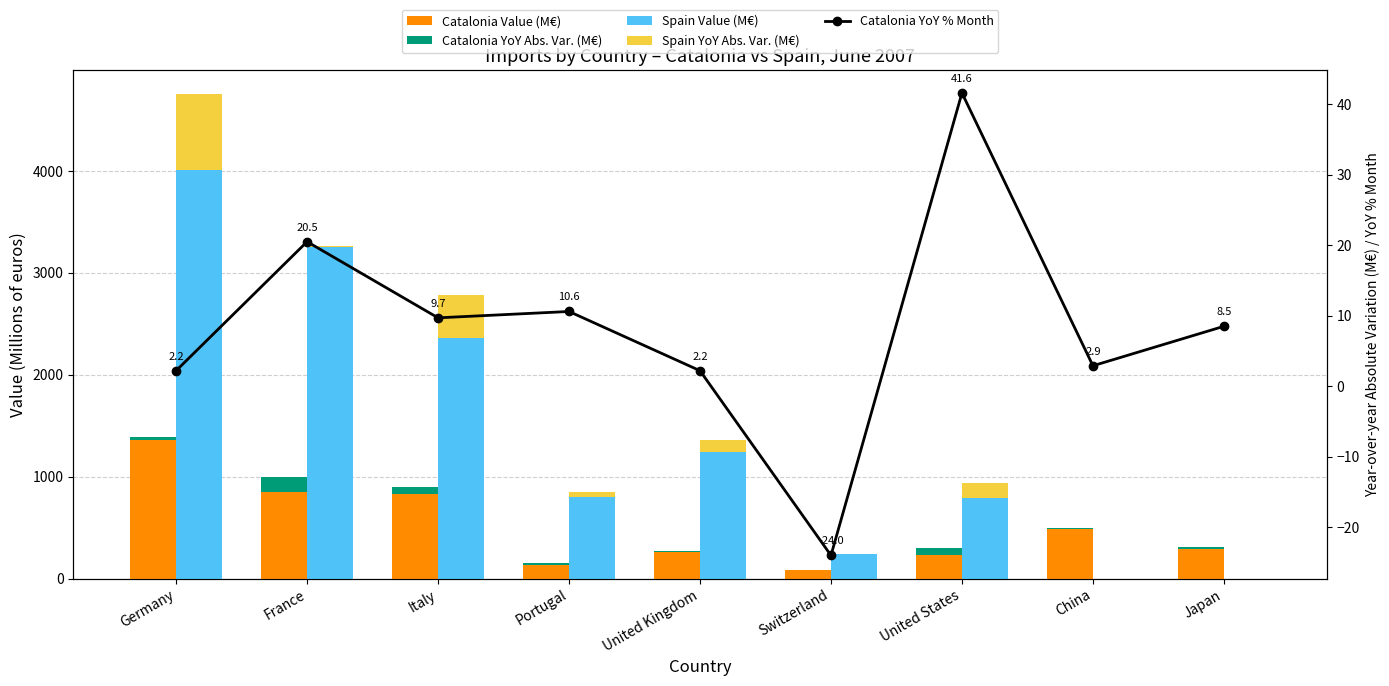

Reading left to right, what are all the values shown in this chart?

Catalonia Value (M€): Germany=1361.4	France=851.3	Italy=828.1	Portugal=135.6	United Kingdom=264.9	Switzerland=81.0	United States=234.5	China=481.6	Japan=291.5
Catalonia YoY Abs. Var. (M€): Germany=29.1	France=145.0	Italy=73.5	Portugal=13.0	United Kingdom=5.7	Switzerland=0.0	United States=68.9	China=13.5	Japan=22.7
Spain Value (M€): Germany=4011.1	France=3258.3	Italy=2364.3	Portugal=802.0	United Kingdom=1237.0	Switzerland=236.6	United States=794.6	China=0.0	Japan=0.0
Spain YoY Abs. Var. (M€): Germany=743.8	France=0.6	Italy=421.3	Portugal=45.7	United Kingdom=122.0	Switzerland=0.0	United States=141.5	China=0.0	Japan=0.0
Catalonia YoY % Month: Germany=2.2	France=20.5	Italy=9.7	Portugal=10.6	United Kingdom=2.2	Switzerland=-24.0	United States=41.6	China=2.9	Japan=8.5